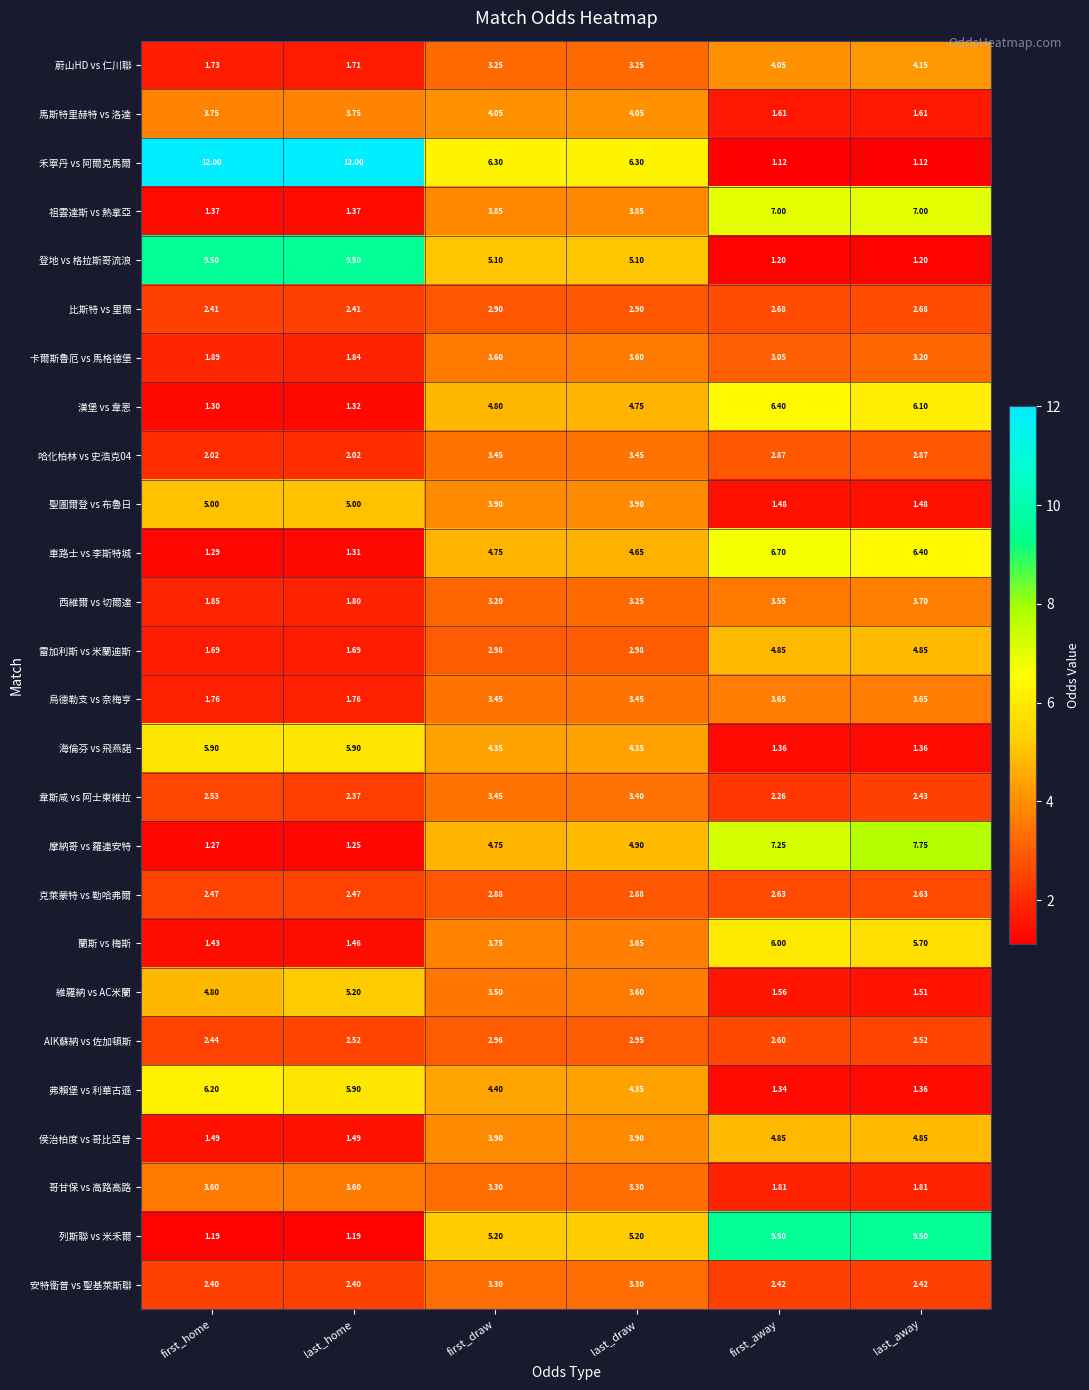

At which label is 西維爾 vs 切爾達 closest to 2?

first_home